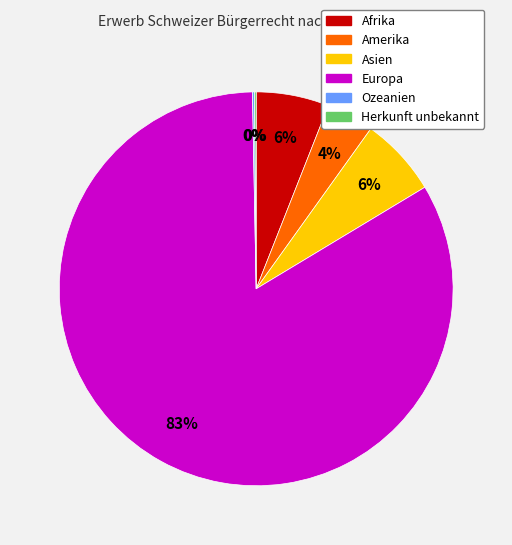

Does any single category account for the majority?

Yes